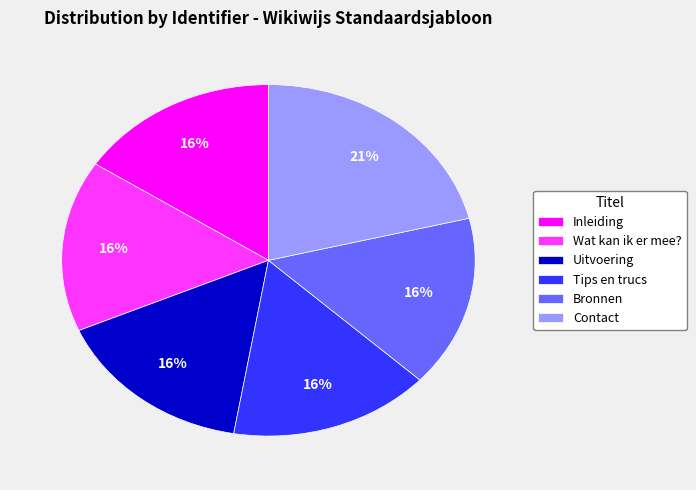

Is Uitvoering the majority of the pie?

No